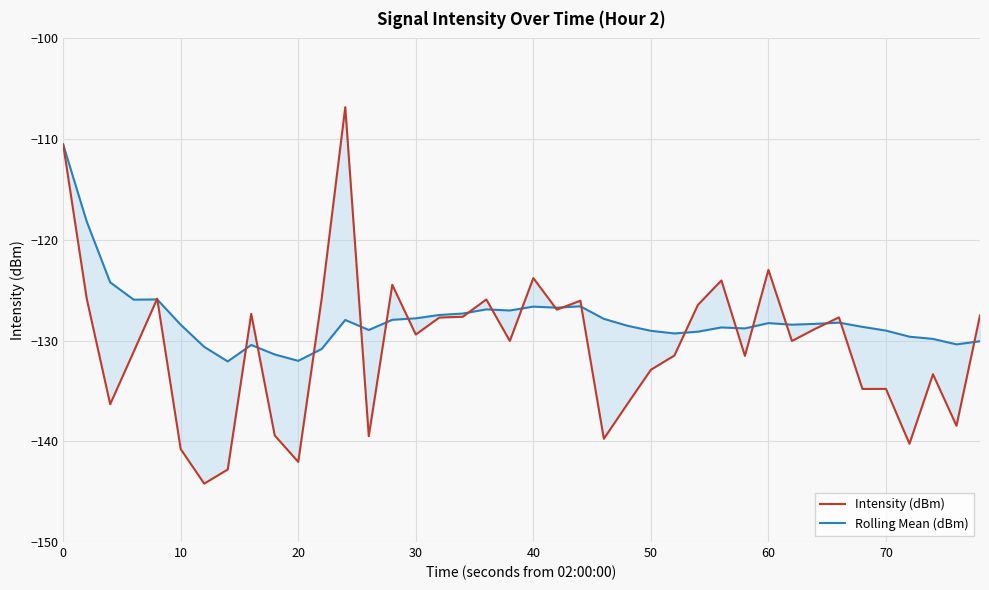

Rank the series by their average value, from lowest to highest.

Intensity (dBm), Rolling Mean (dBm)